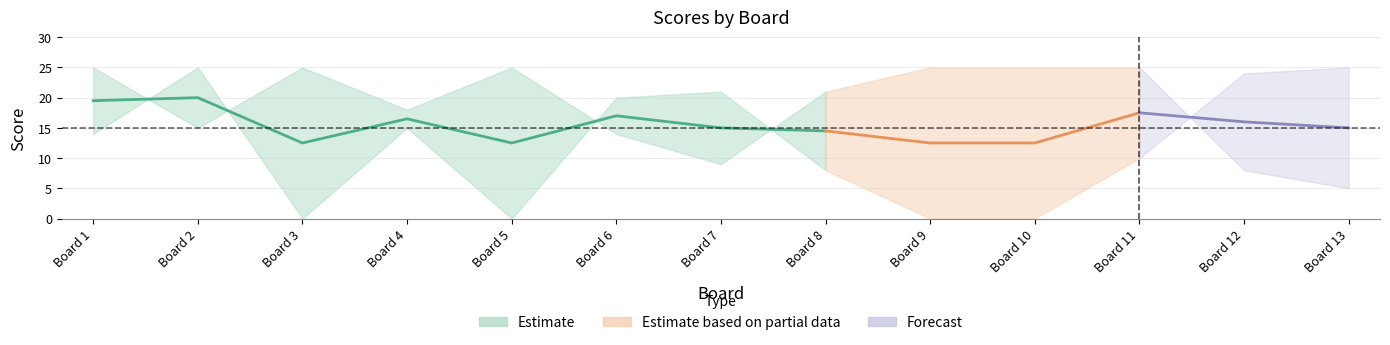

Which label corresponds to the smallest value in the chart?

3